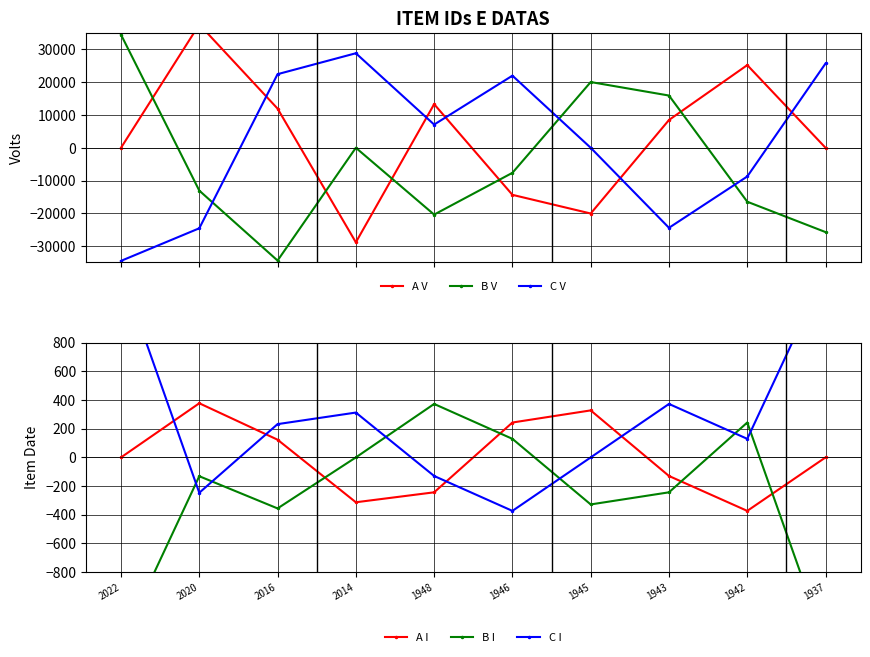

Which series ends up on top after the final intersection of A I and C V?

C V